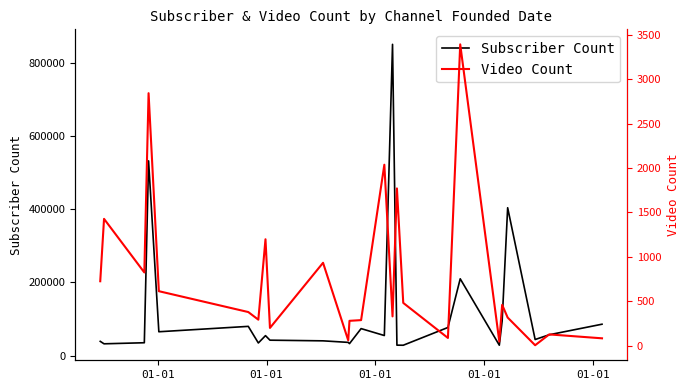

List the series in order of their peak value, lowest first.

Video Count, Subscriber Count